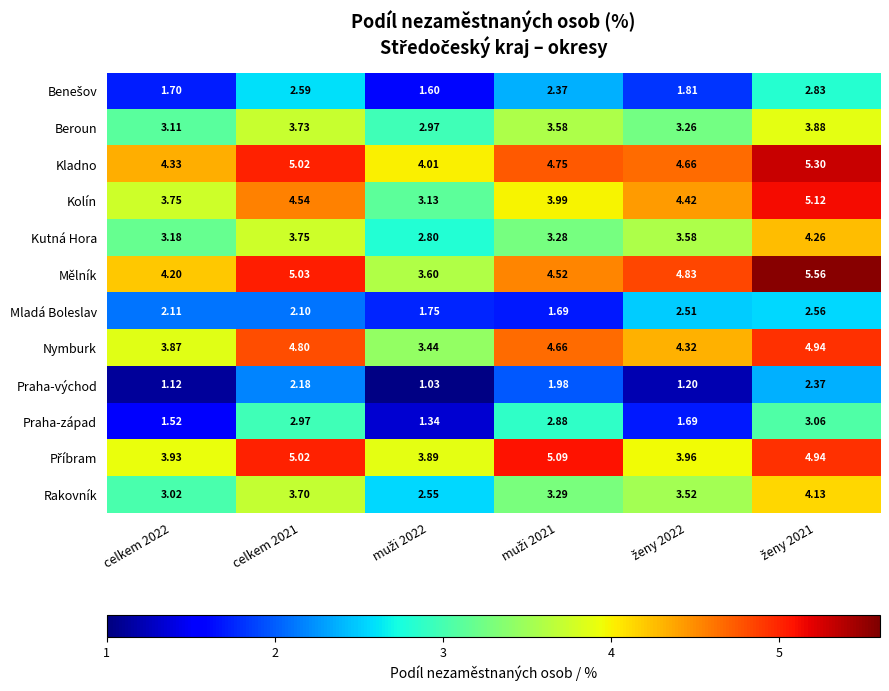

Which series has the widest spread of values?

Kolín